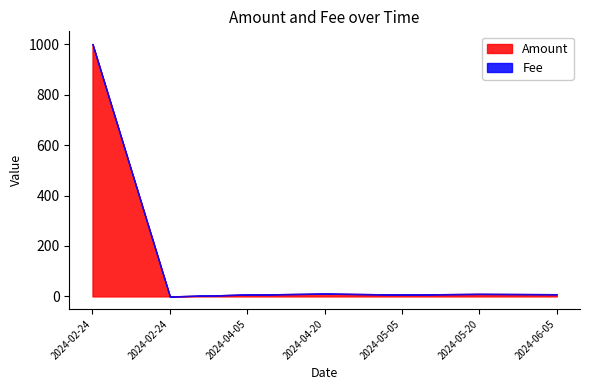

Between which two adjacent categories do Fee and Amount first intersect?

2024-02-24 21:06 and 2024-02-24 21:12